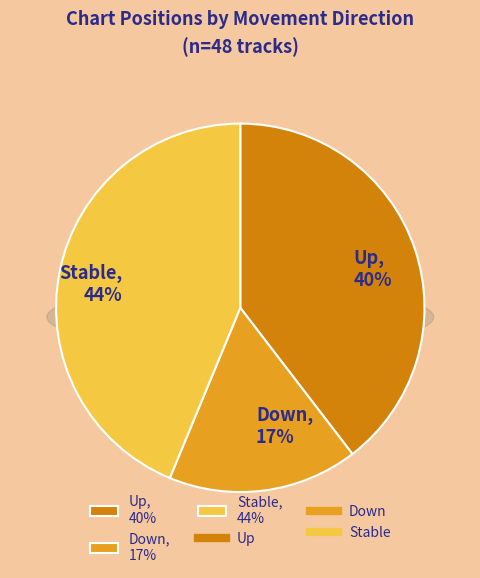

What is the smallest slice in the pie chart?

down